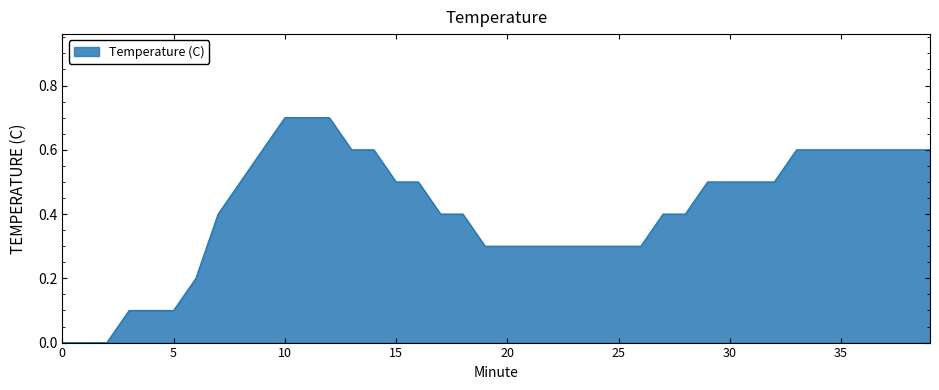

What is the difference between the maximum and minimum values?

0.7